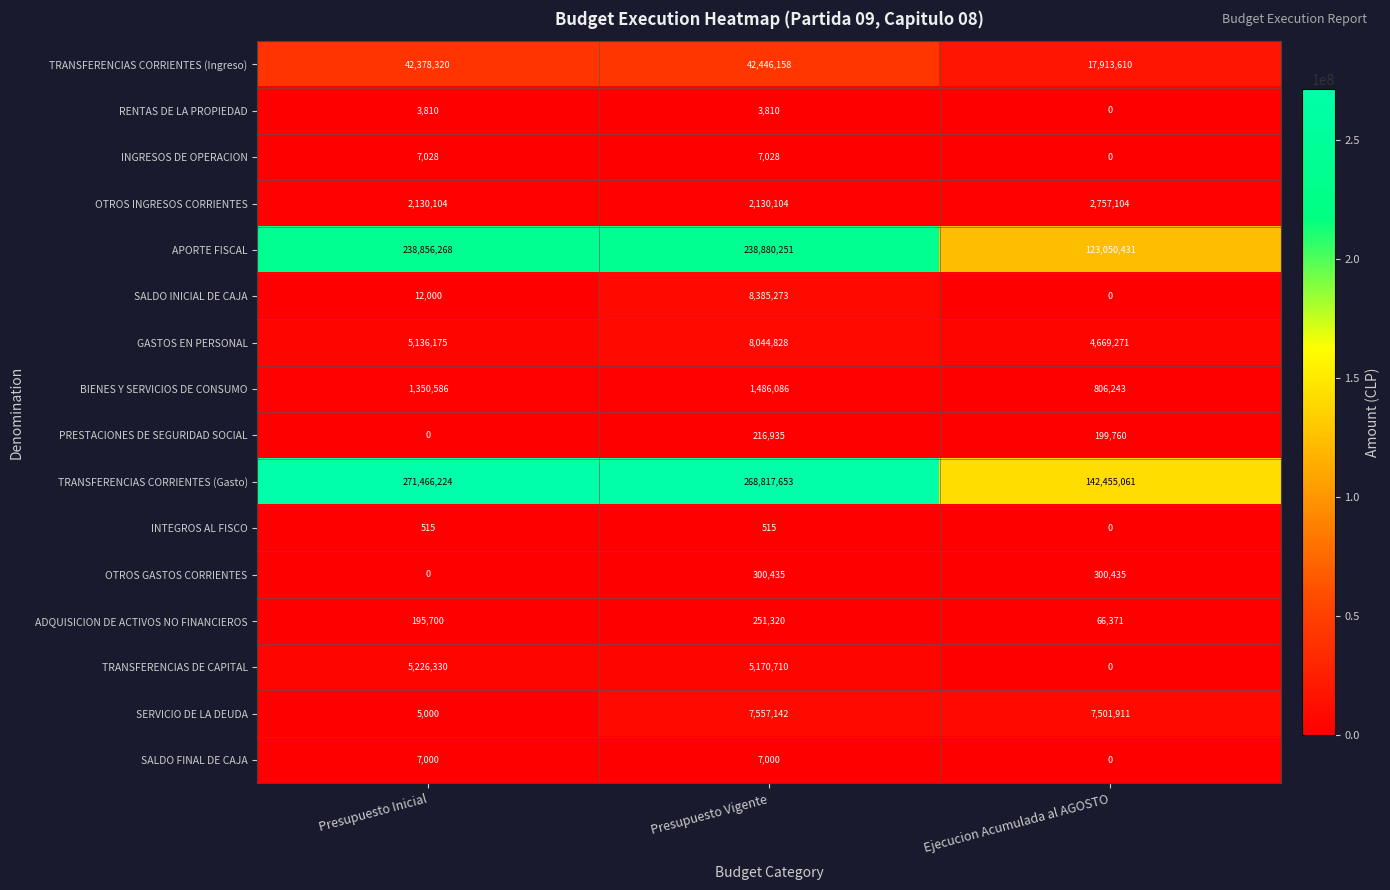

True or false: SERVICIO DE LA DEUDA has a value of 4272745 at Presupuesto Vigente.

False